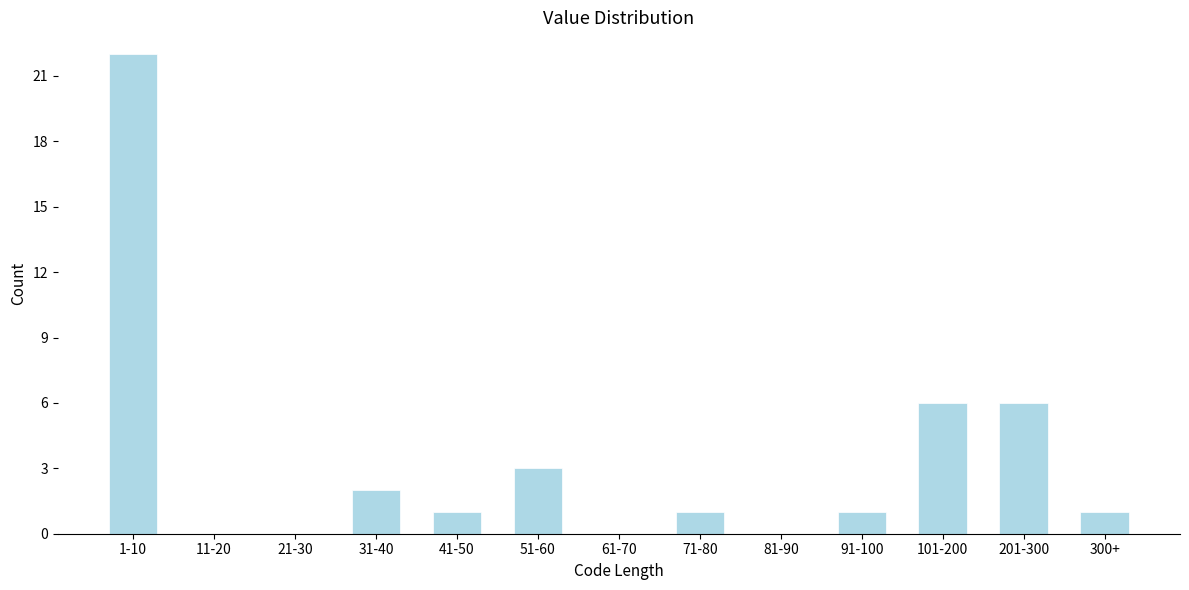

Reading left to right, list all the values displayed in this chart.

1-10=22	11-20=0	21-30=0	31-40=2	41-50=1	51-60=3	61-70=0	71-80=1	81-90=0	91-100=1	101-200=6	201-300=6	300+=1